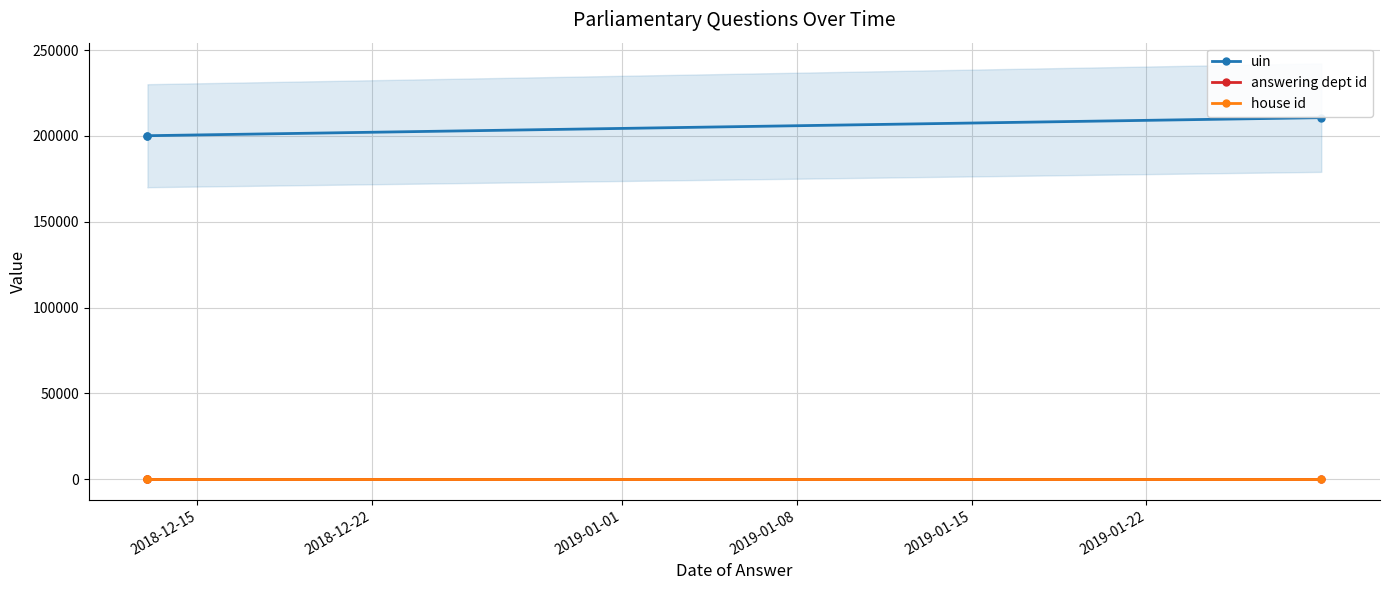

What is the average value of the house id series?

1